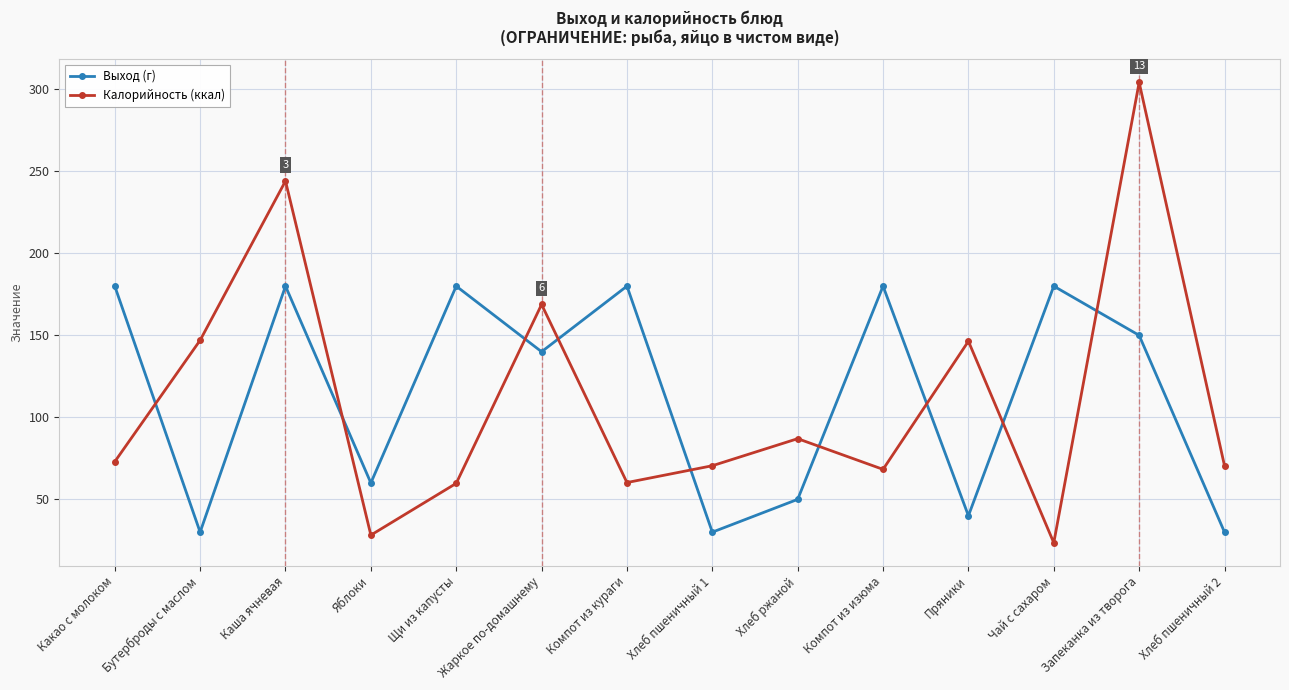

Does the chart have visible grid lines?

Yes